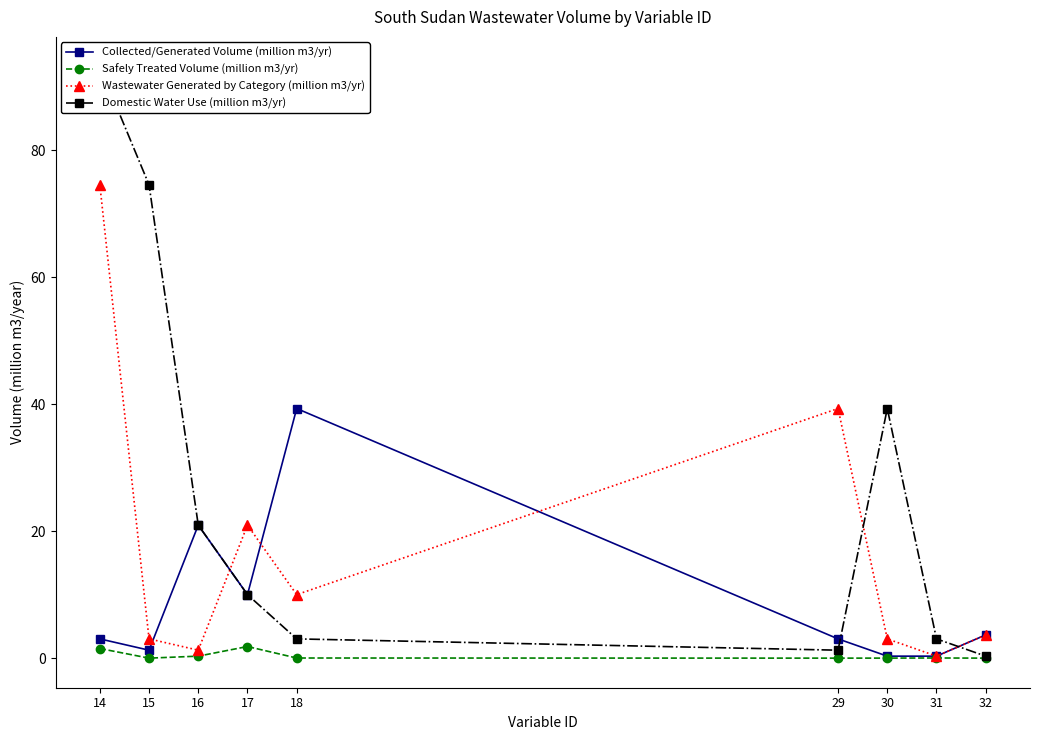

Where is the first local maximum for Safely Treated Volume (million m3/yr)?

17